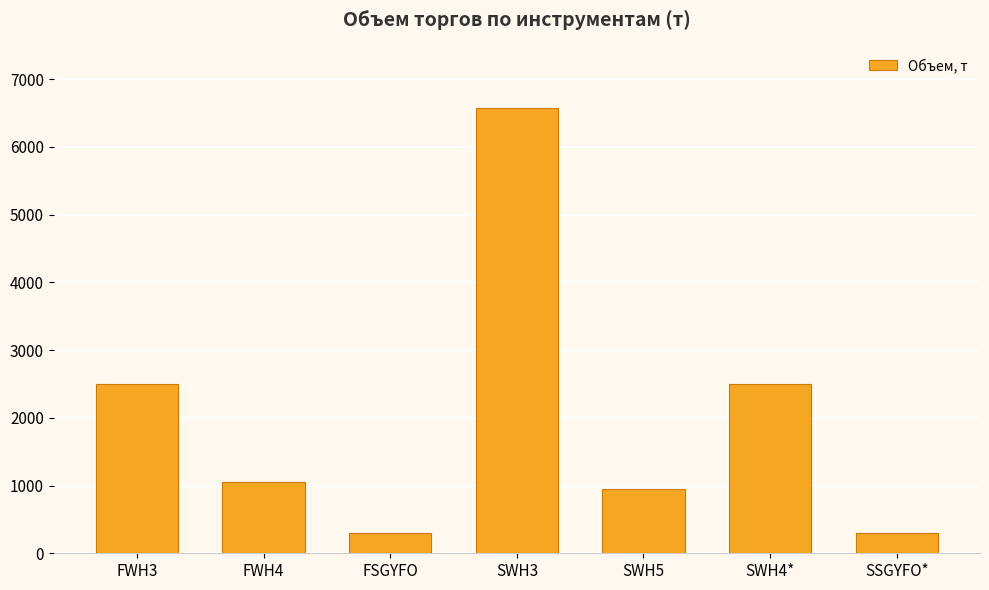

What is the label of the 7th bar from the right?

FWH3